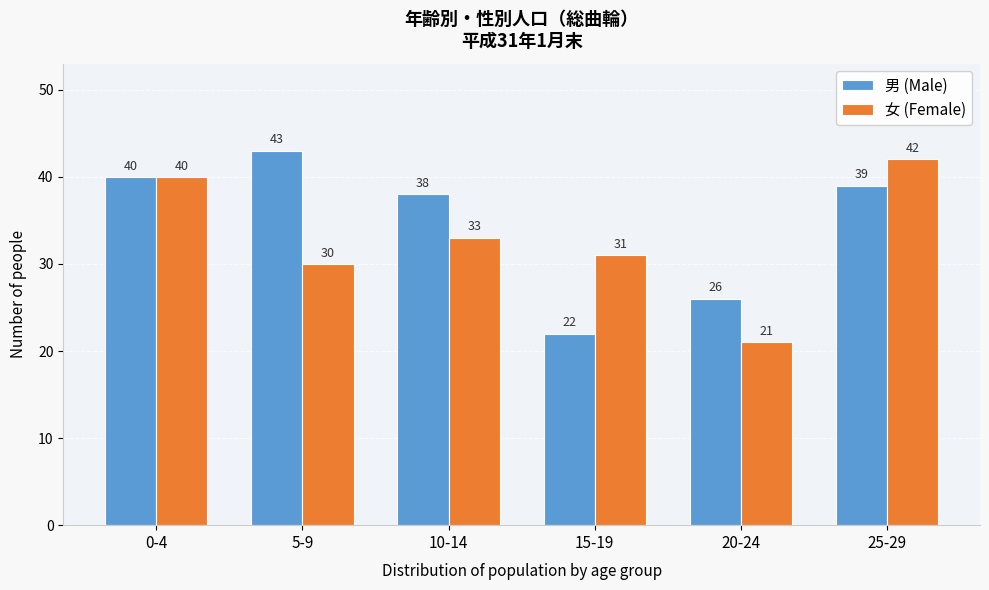

Reading right to left, list all the values displayed in this chart.

男 (Male): 39	26	22	38	43	40
女 (Female): 42	21	31	33	30	40